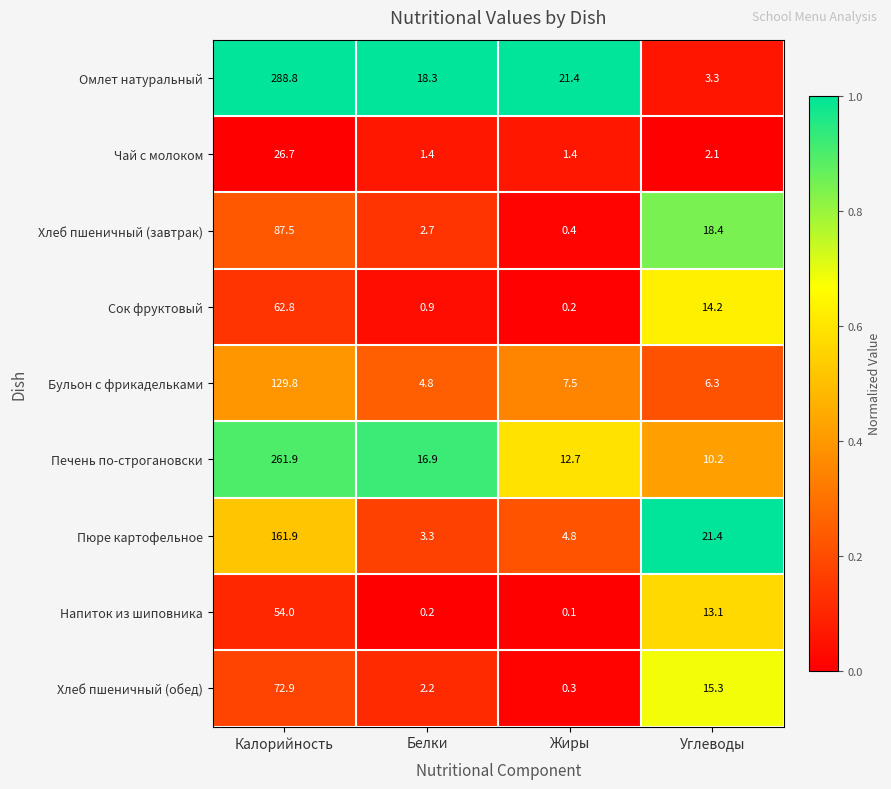

At how many categories does at least one series exceed 0?

4